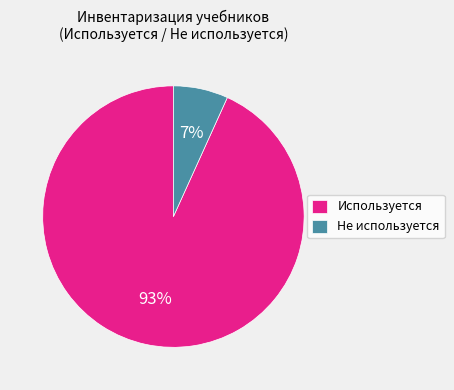

Does any single category account for the majority?

Yes